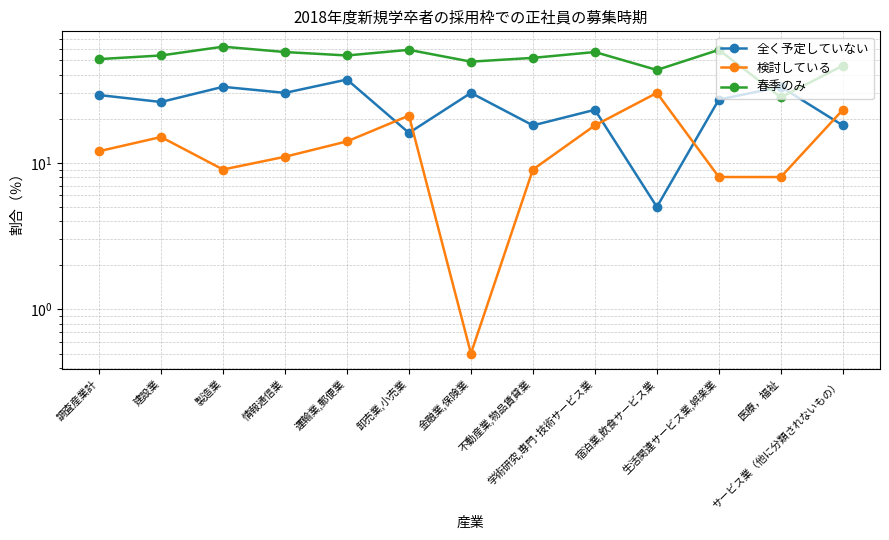

What are all the series names shown in the legend?

全く予定していない, 検討している, 春季のみ